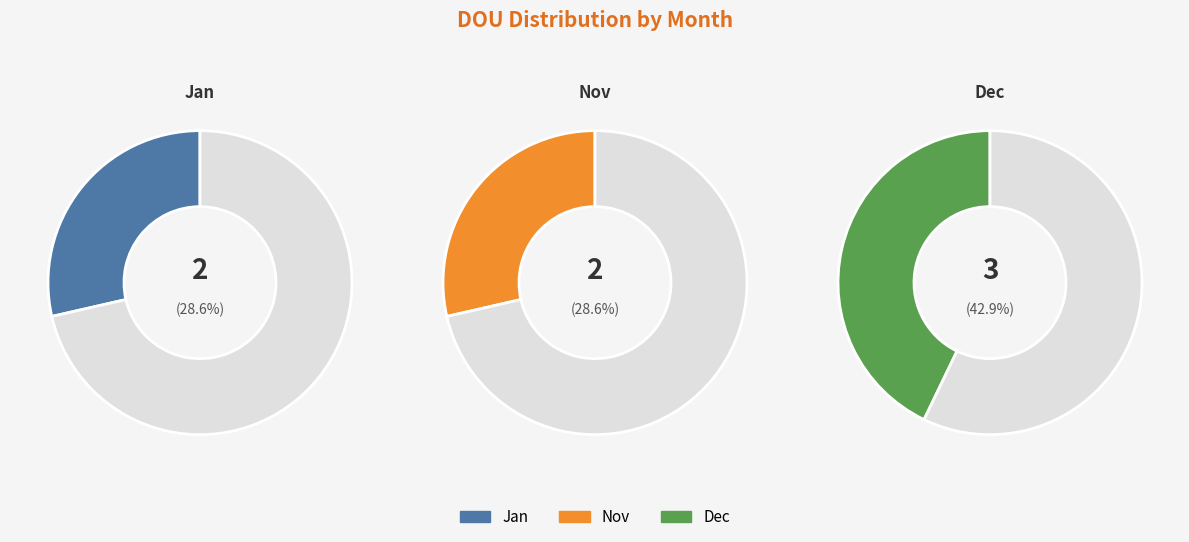

True or false: Jan accounts for 29% of the total.

True